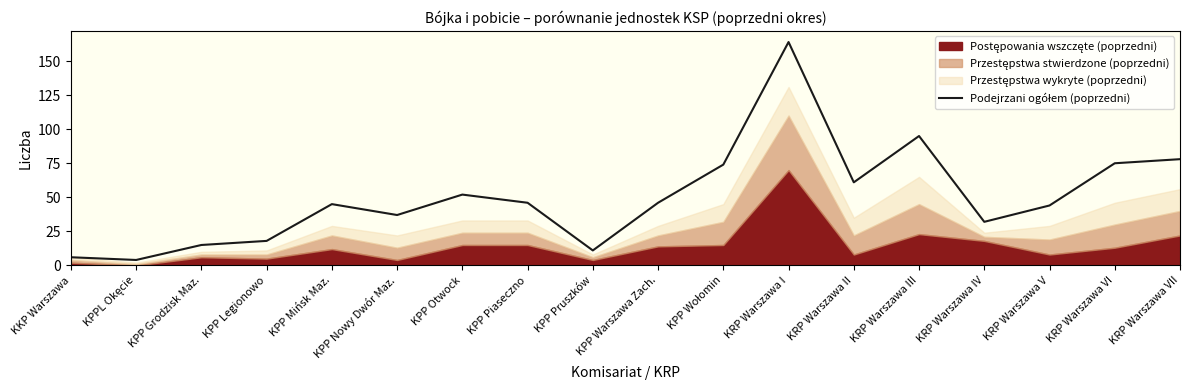

Does the chart display data point markers on the line(s)?

No